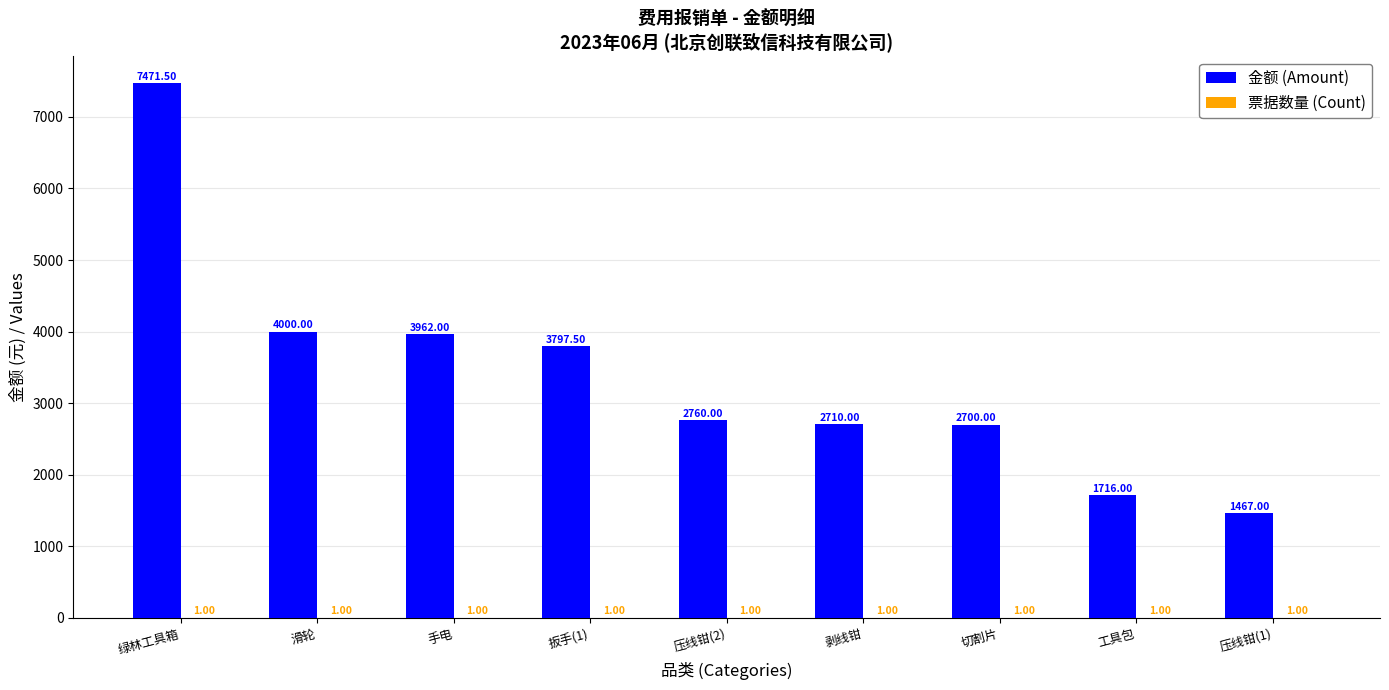

Between 剥线钳 and 压线钳(1), which series saw the biggest shift?

金额 (Amount)